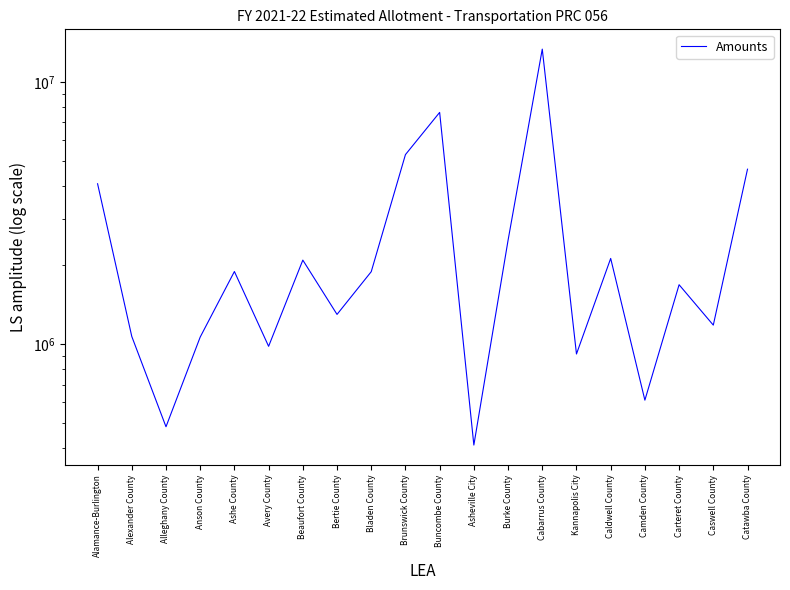

What is the average value?

2755541